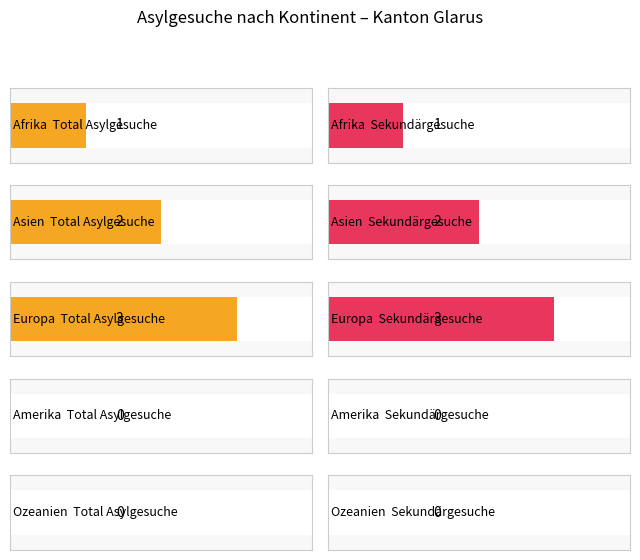

Which has a higher value, Asien or Afrika?

Asien